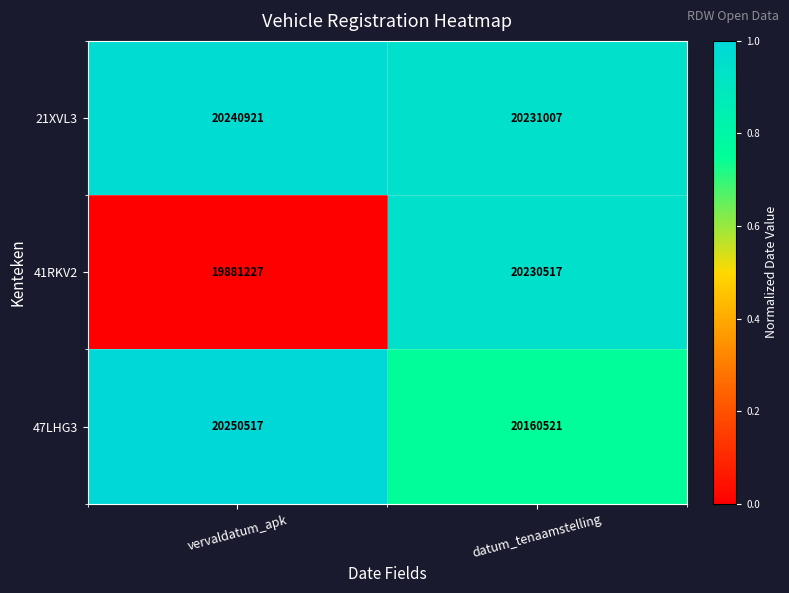

Between vervaldatum_apk and datum_tenaamstelling, which series saw the biggest shift?

41RKV2